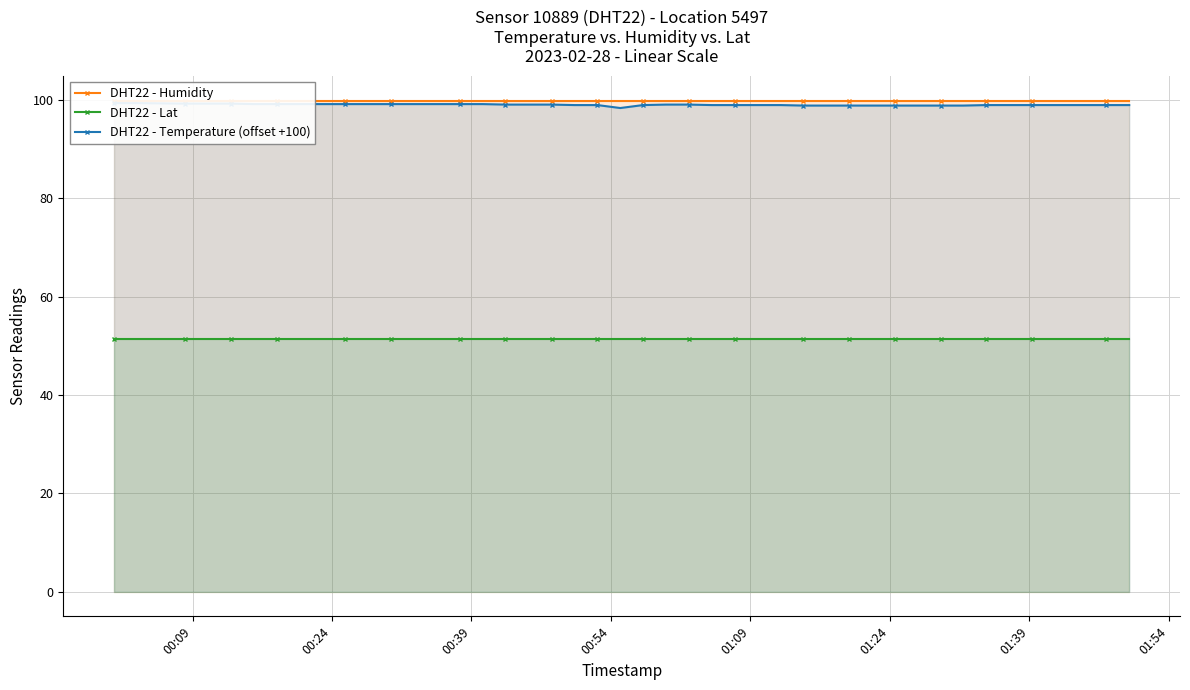

Reading left to right, transcribe all the data shown in this chart.

DHT22 - Humidity: 99.9	99.9	99.9	99.9	99.9	99.9	99.9	99.9	99.9	99.9	99.9	99.9	99.9	99.9	99.9	99.9	99.9	99.9	99.9	99.9	99.9	99.9	99.9	99.9	99.9	99.9	99.9	99.9	99.9	99.9	99.9	99.9	99.9	99.9	99.9	99.9	99.9	99.9	99.9	99.9
DHT22 - Lat: 51.4	51.4	51.4	51.4	51.4	51.4	51.4	51.4	51.4	51.4	51.4	51.4	51.4	51.4	51.4	51.4	51.4	51.4	51.4	51.4	51.4	51.4	51.4	51.4	51.4	51.4	51.4	51.4	51.4	51.4	51.4	51.4	51.4	51.4	51.4	51.4	51.4	51.4	51.4	51.4
DHT22 - Temperature (offset +100): 99.4	99.4	99.3	99.3	99.3	99.2	99.2	99.2	99.2	99.2	99.2	99.2	99.2	99.2	99.1	99.1	99.1	99.0	99.0	98.4	99.0	99.1	99.1	99.0	99.0	99.0	98.9	98.9	98.9	98.9	98.9	98.9	98.9	98.9	99.0	99.0	99.0	99.0	99.0	99.0